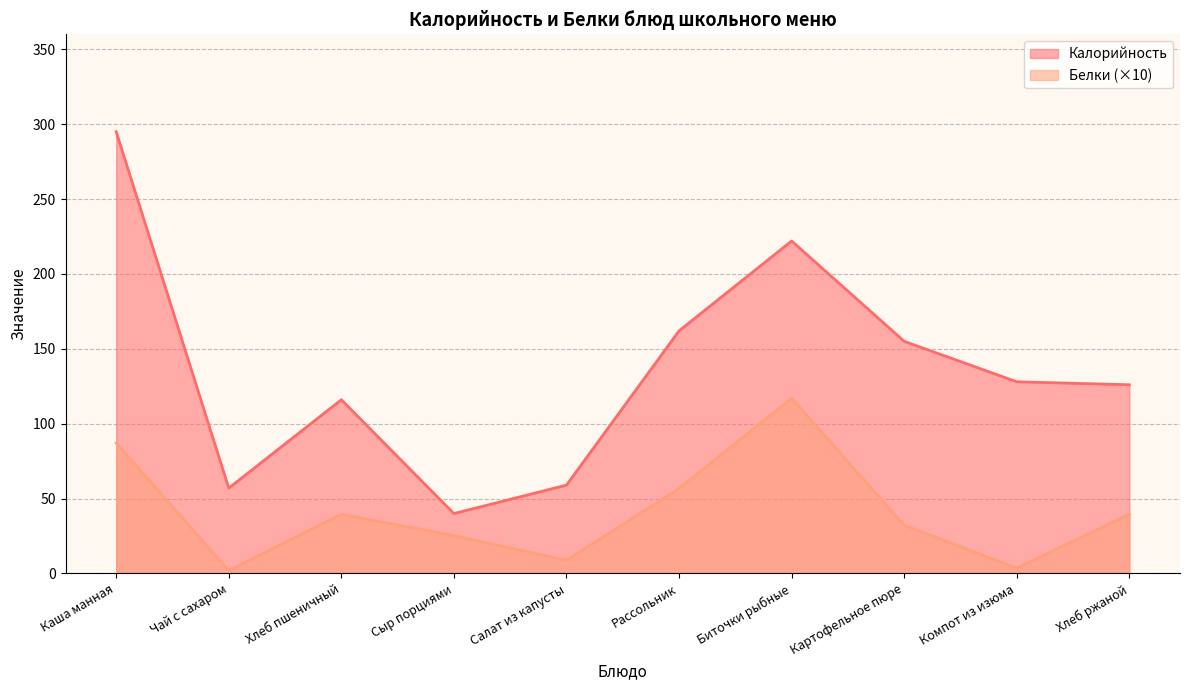

What is the label of the 8th point from the right?

Хлеб пшеничный